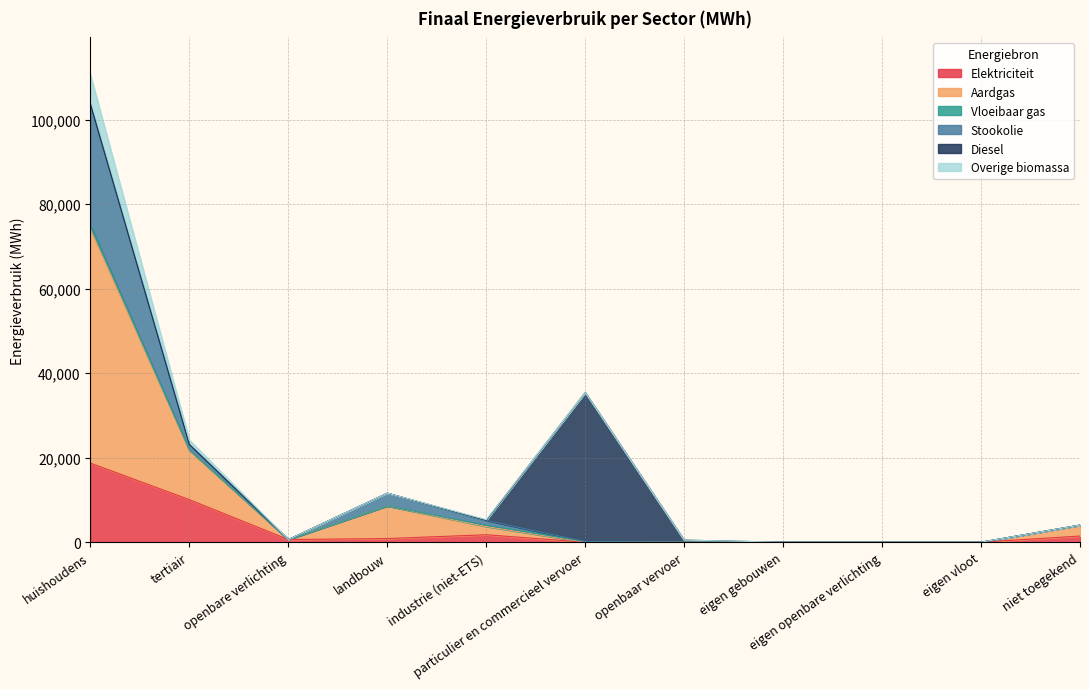

Is the value of Aardgas at niet toegekend greater than the value of Elektriciteit at huishoudens?

No